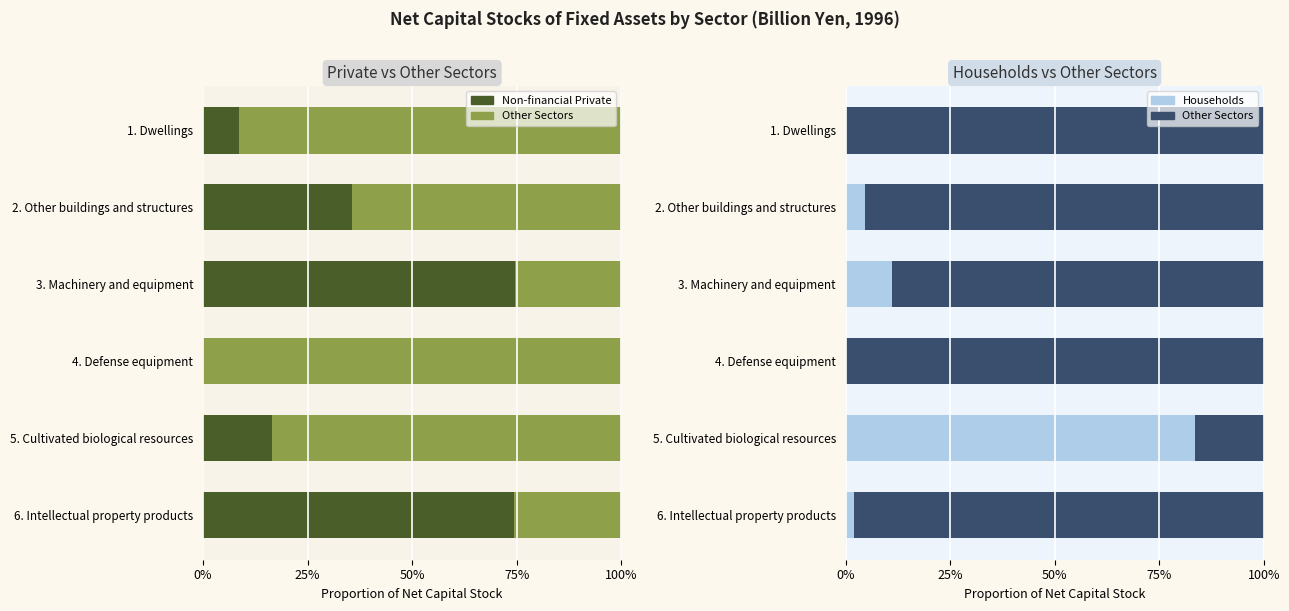

Between 1. Dwellings and 6. Intellectual property products, which series saw the biggest shift?

Non-financial Private